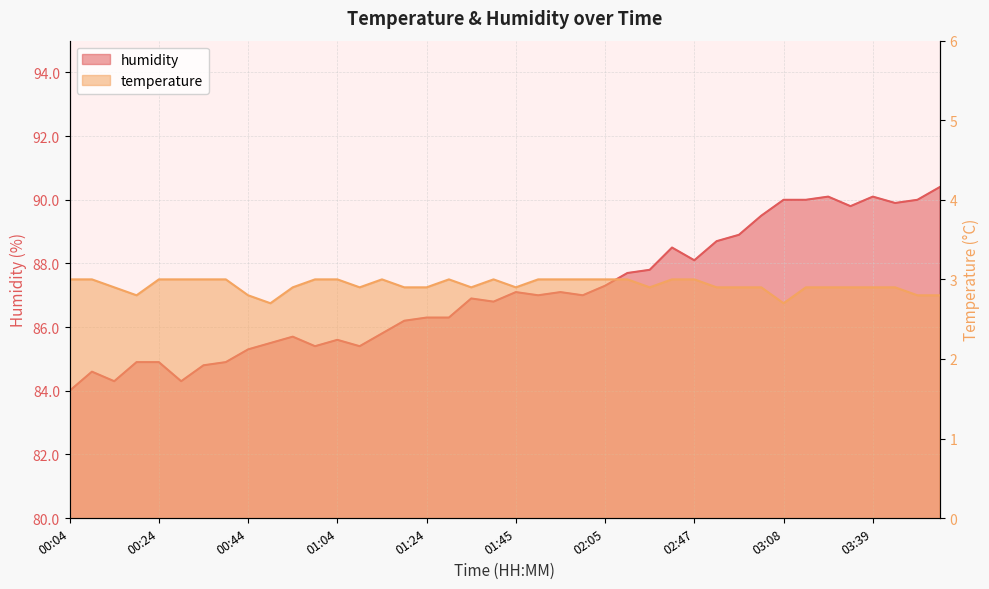

Reading left to right, list all the values displayed in this chart.

temperature: 3.0	3.0	2.9	2.8	3.0	3.0	3.0	3.0	2.8	2.7	2.9	3.0	3.0	2.9	3.0	2.9	2.9	3.0	2.9	3.0	2.9	3.0	3.0	3.0	3.0	3.0	2.9	3.0	3.0	2.9	2.9	2.9	2.7	2.9	2.9	2.9	2.9	2.9	2.8	2.8
humidity: 84.0	84.6	84.3	84.9	84.9	84.3	84.8	84.9	85.3	85.5	85.7	85.4	85.6	85.4	85.8	86.2	86.3	86.3	86.9	86.8	87.1	87.0	87.1	87.0	87.3	87.7	87.8	88.5	88.1	88.7	88.9	89.5	90.0	90.0	90.1	89.8	90.1	89.9	90.0	90.4